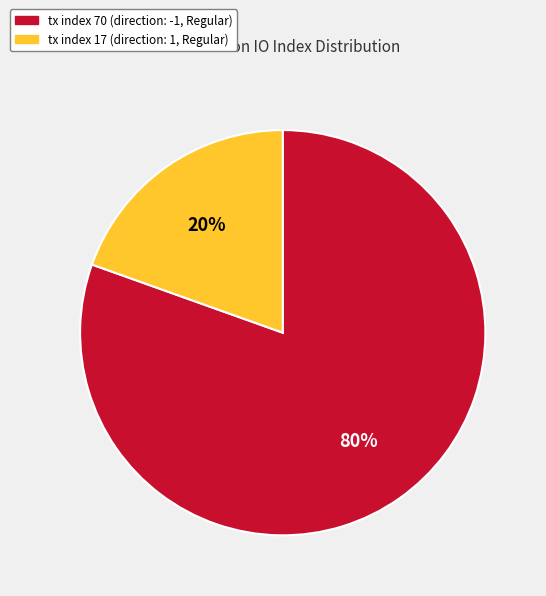

Combined, do tx index 17 and tx index 70 account for over 50%?

Yes